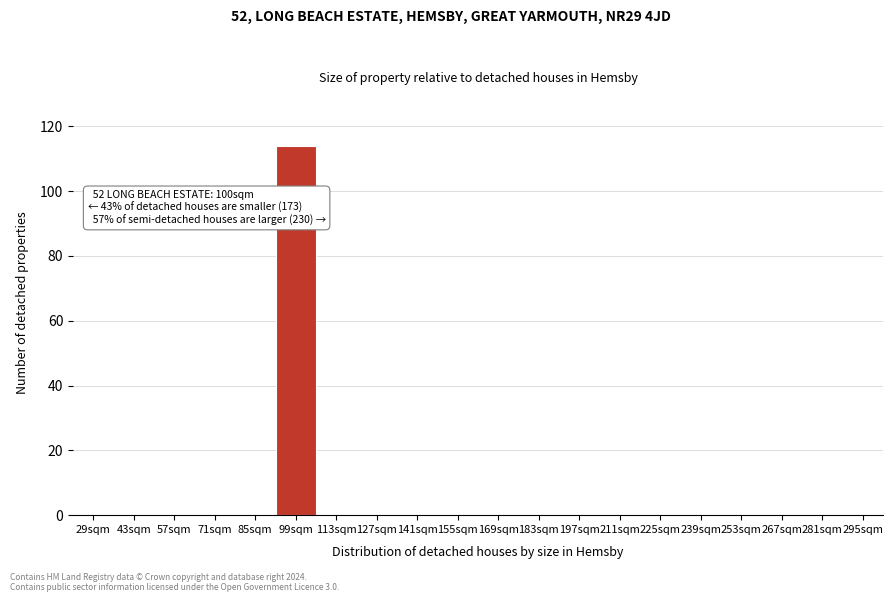

Reading right to left, what are all the values shown in this chart?

295sqm=0	281sqm=0	267sqm=0	253sqm=0	239sqm=0	225sqm=0	211sqm=0	197sqm=0	183sqm=0	169sqm=0	155sqm=0	141sqm=0	127sqm=0	113sqm=0	99sqm=114	85sqm=0	71sqm=0	57sqm=0	43sqm=0	29sqm=0